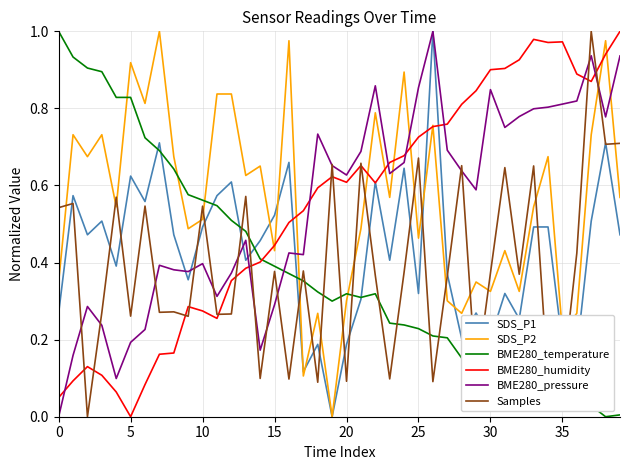

How many times do SDS_P2 and BME280_temperature cross each other?

5